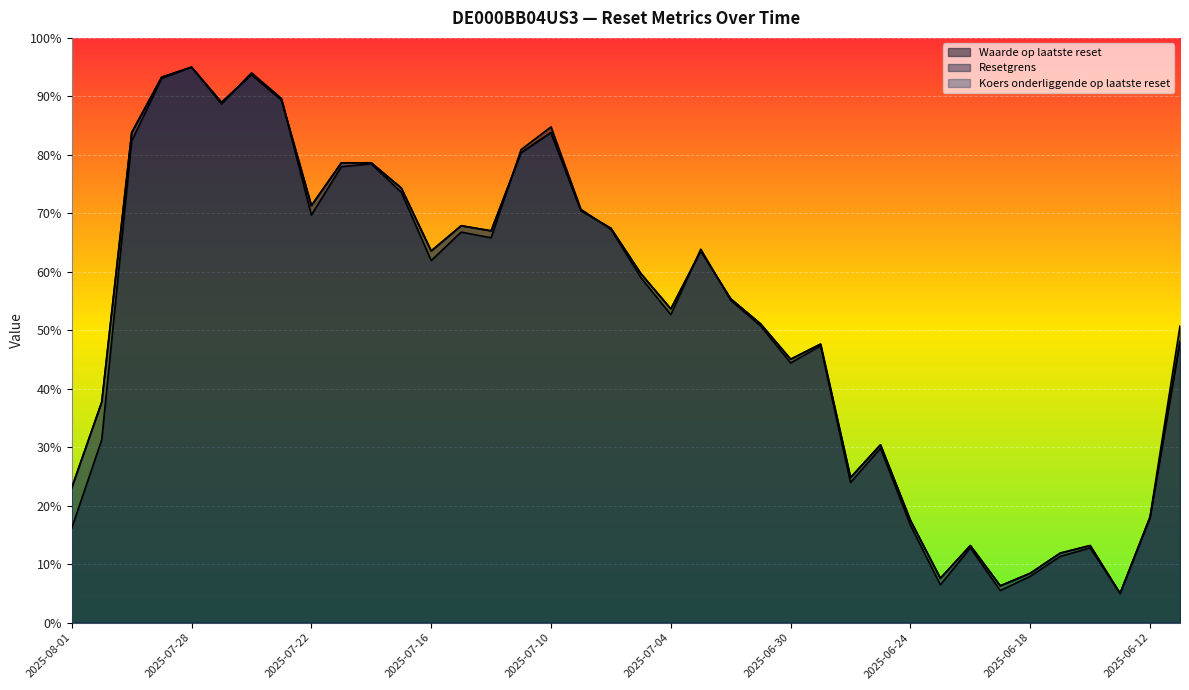

What is the difference between the maximum and minimum values in the Resetgrens series?

90.0